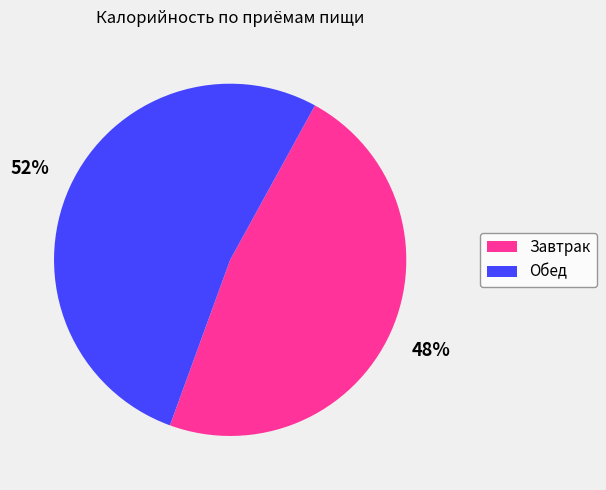

Which has a higher value, Обед or Завтрак?

Обед